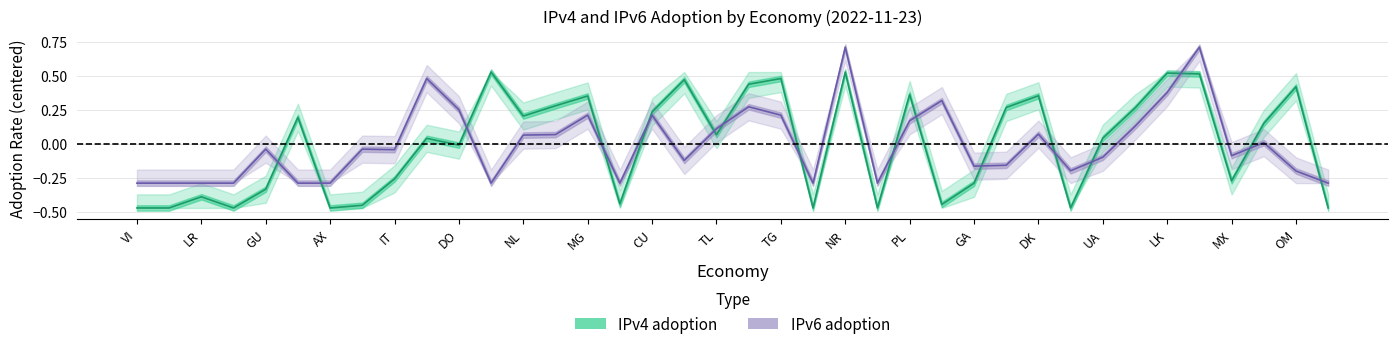

Which has a higher value, MG or DO?

MG